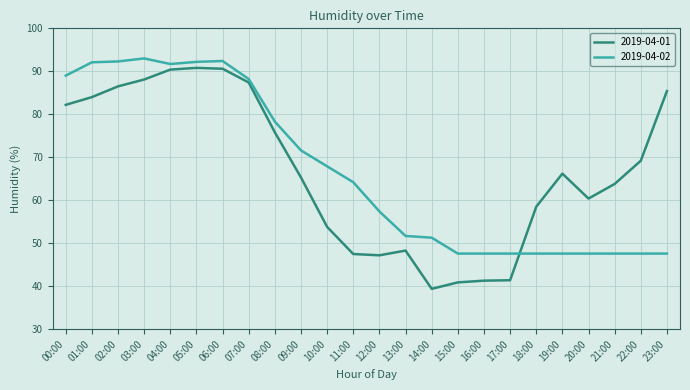

Rank the series at 02:00 from lowest to highest value.

2019-04-01, 2019-04-02